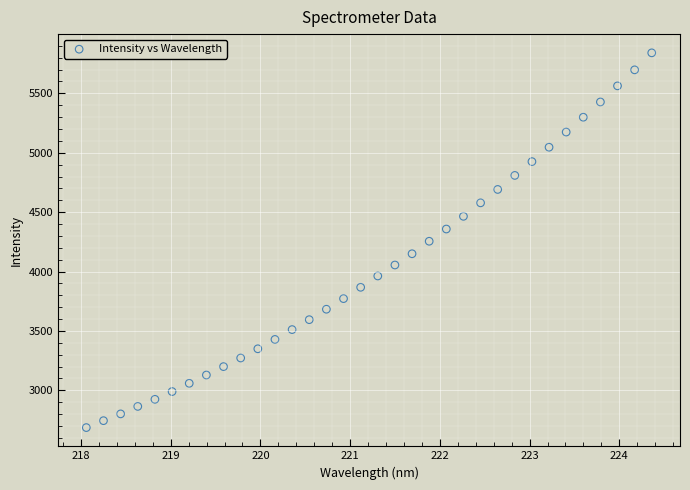

What is the range of Y values (max minus min)?

3155.2